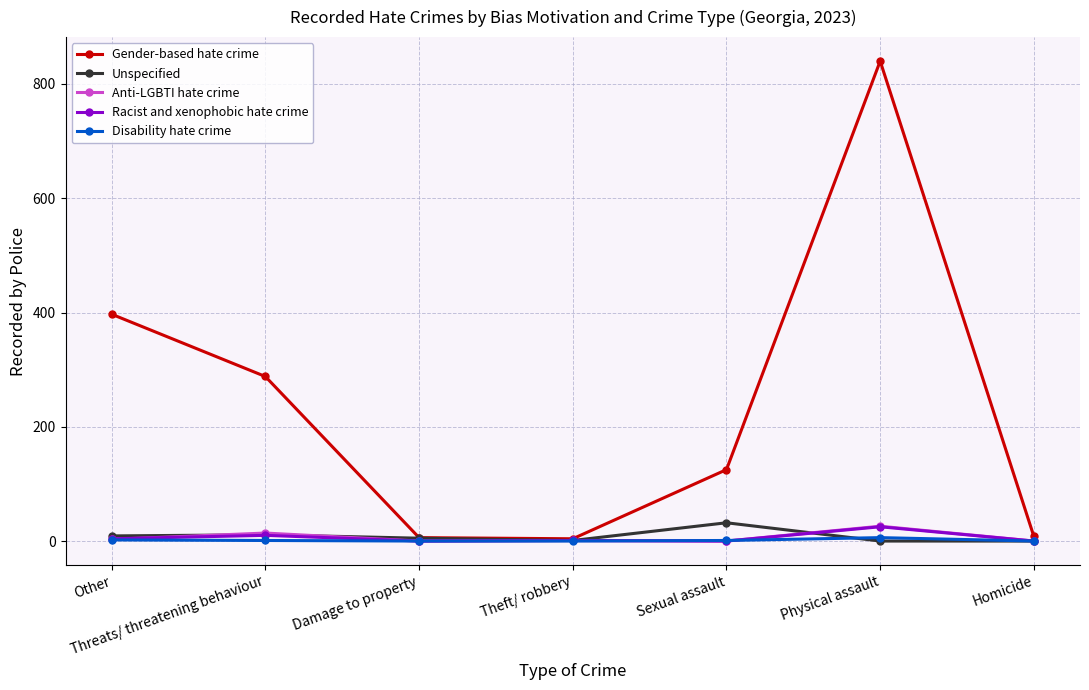

How many series are shown in this chart?

5